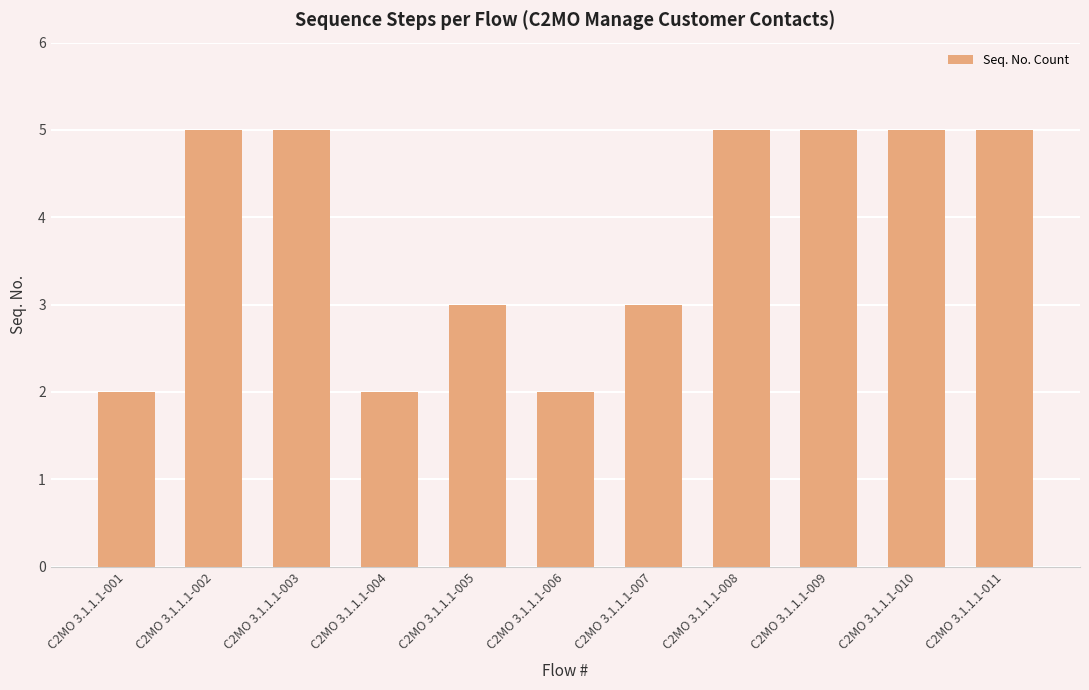

The chart shows a value of 5 at C2MO 3.1.1.1-011. True or false?

True